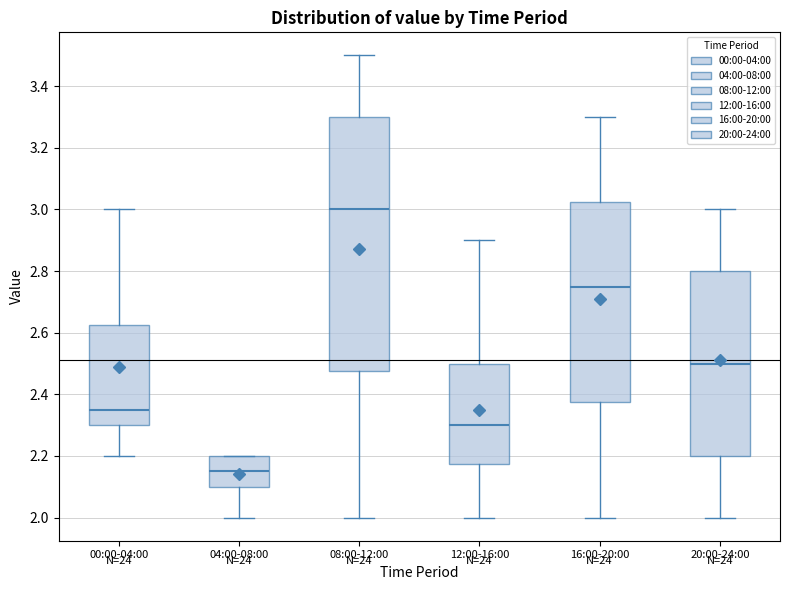

Comparing the boxes themselves (not the whiskers), which one is the tallest?

08:00-12:00